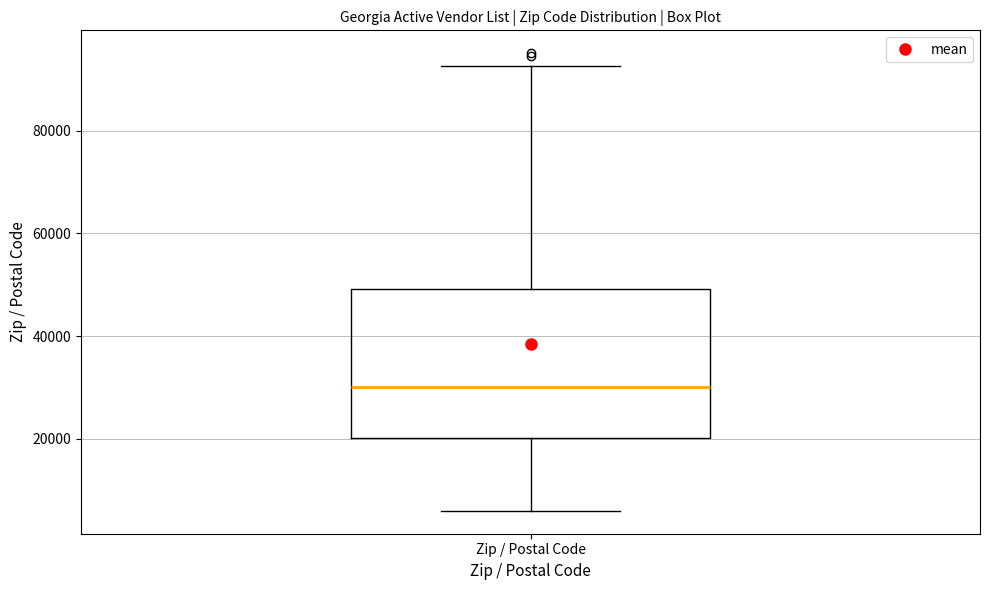

Transcribe this box plot: give where the median line is, the range the box spans, and where the two whiskers end, as read against the y-axis. The values are not printed on the chart, so give them approximately, as read against the axis.

median 30000, box 20000 to 50000, whiskers 6000 to 92000